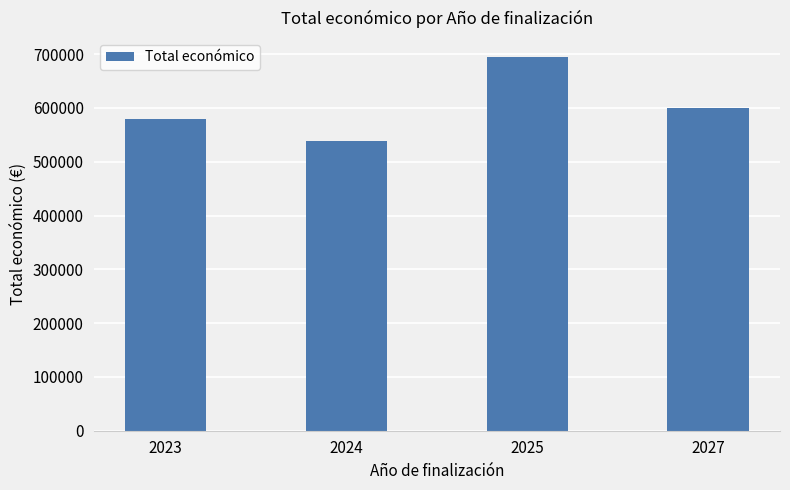

Which category has the lowest value across all series?

2024